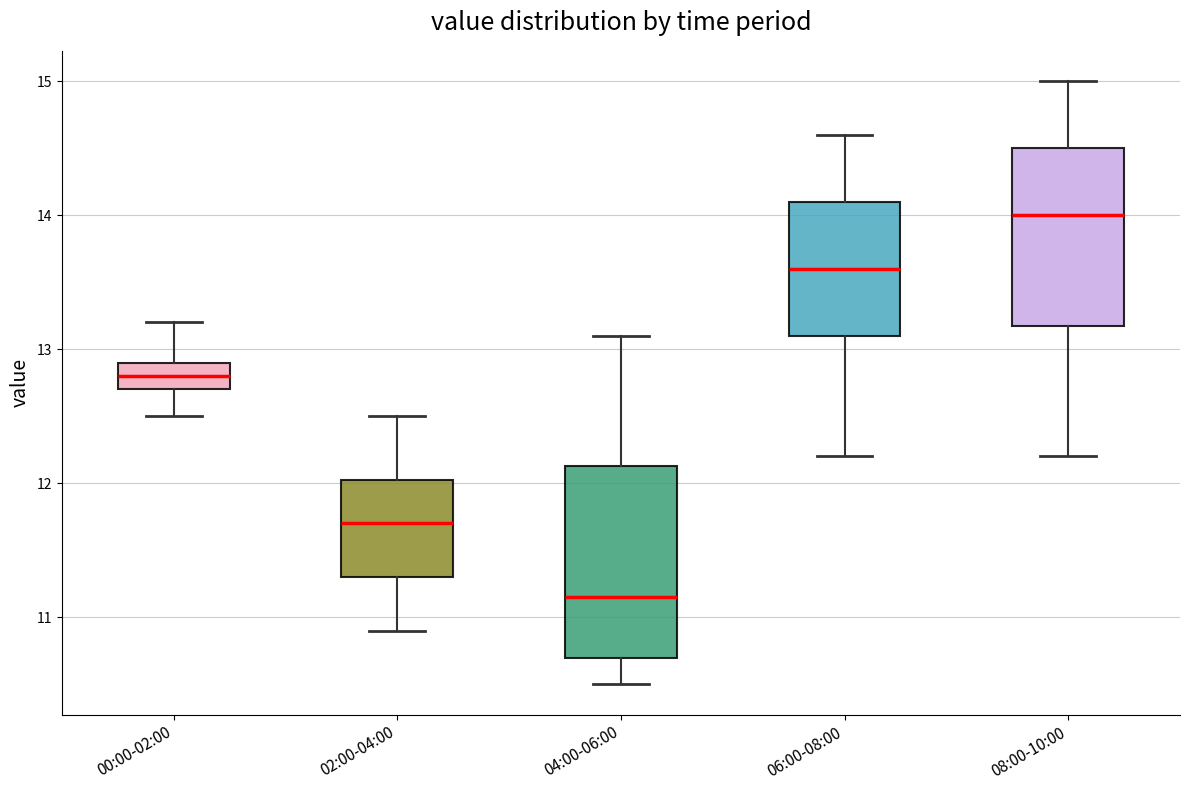

Which box's median line is the highest?

08:00-10:00